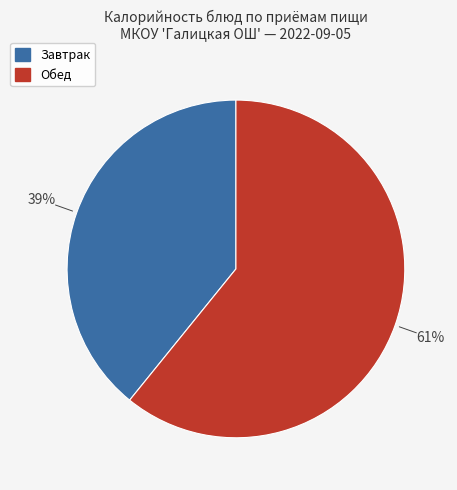

Is there any slice that represents more than half of the pie?

Yes